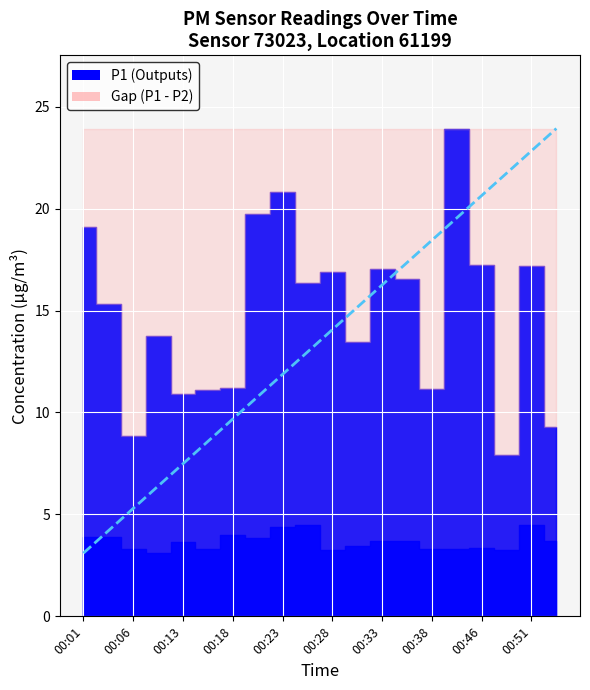

What is the value of the P2 point at the 1st from the left?

3.9